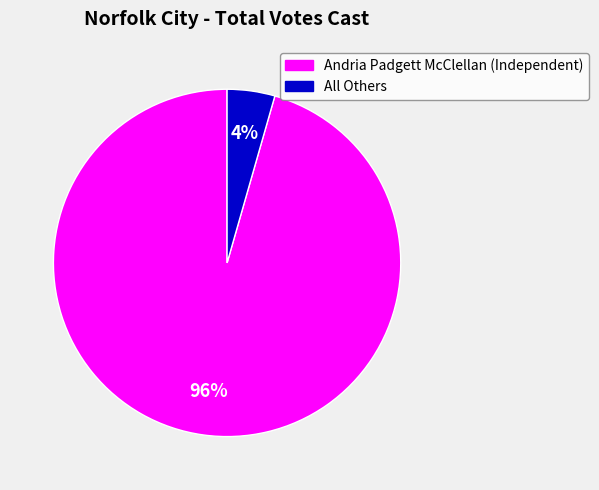

Between Andria Padgett McClellan (Independent) and All Others, which is larger?

Andria Padgett McClellan (Independent)